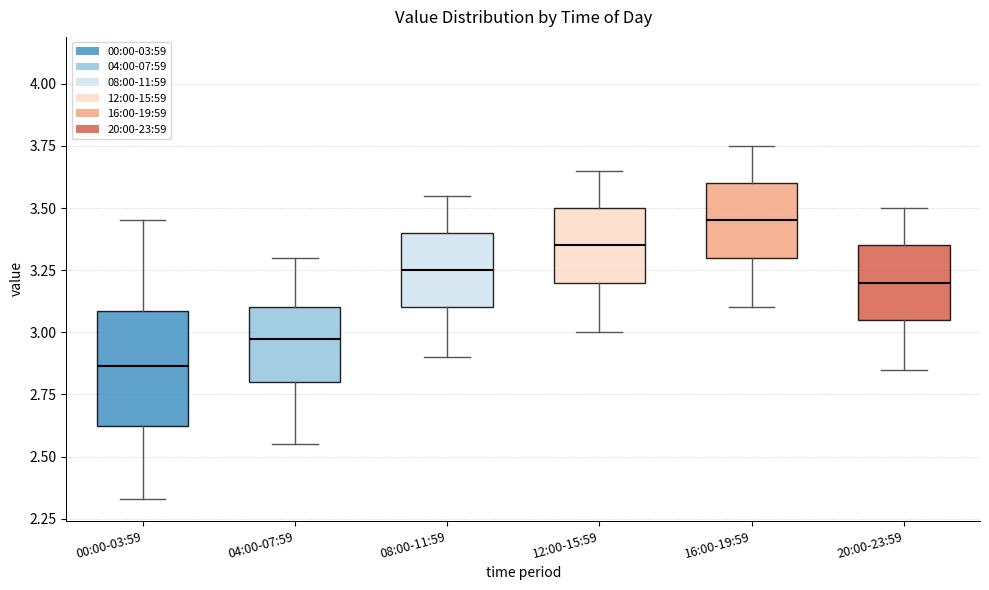

Reading left to right, transcribe this box plot: for each box, give where its median line is, the range the box spans, and where its two whiskers end, as read against the y-axis. The values are not printed on the chart, so give them approximately, as read against the axis.

00:00-03:59: median 2.85, box 2.60 to 3.10, whiskers 2.35 to 3.45
04:00-07:59: median 3.00, box 2.80 to 3.10, whiskers 2.55 to 3.30
08:00-11:59: median 3.25, box 3.10 to 3.40, whiskers 2.90 to 3.55
12:00-15:59: median 3.35, box 3.20 to 3.50, whiskers 3.00 to 3.65
16:00-19:59: median 3.45, box 3.30 to 3.60, whiskers 3.10 to 3.75
20:00-23:59: median 3.20, box 3.05 to 3.35, whiskers 2.85 to 3.50